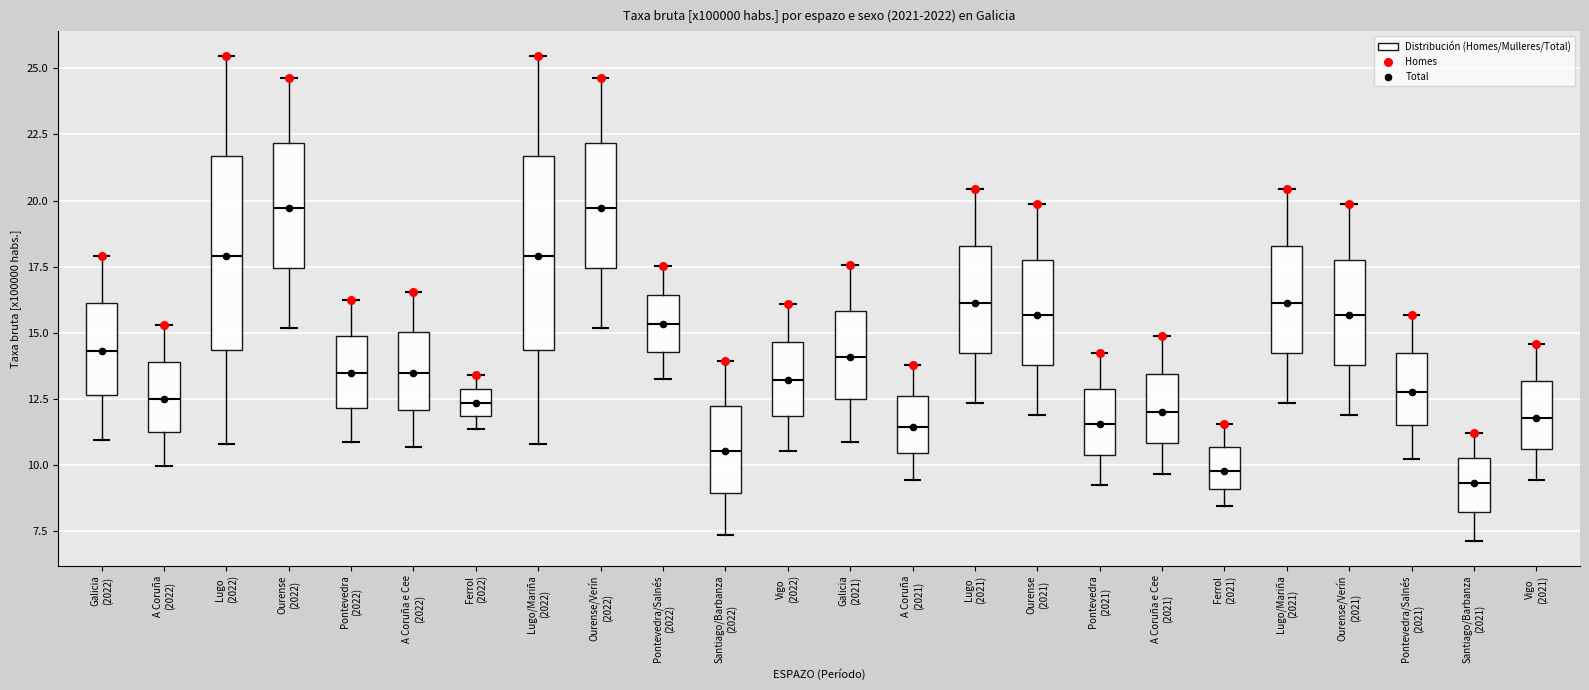

Reading left to right, transcribe this box plot: for each box, give where its median line is, the range the box spans, and where its two whiskers end, as read against the y-axis. The values are not printed on the chart, so give them approximately, as read against the axis.

Galicia (2022): median 14.5, box 12.5 to 16.0, whiskers 11.0 to 18.0
A Coruña (2022): median 12.5, box 11.0 to 14.0, whiskers 10.0 to 15.5
Lugo (2022): median 18.0, box 14.5 to 21.5, whiskers 11.0 to 25.5
Ourense (2022): median 19.5, box 17.5 to 22.0, whiskers 15.0 to 24.5
Pontevedra (2022): median 13.5, box 12.0 to 15.0, whiskers 11.0 to 16.5
A Coruña e Cee (2022): median 13.5, box 12.0 to 15.0, whiskers 10.5 to 16.5
Ferrol (2022): median 12.5, box 12.0 to 13.0, whiskers 11.5 to 13.5
Lugo/Mariña (2022): median 18.0, box 14.5 to 21.5, whiskers 11.0 to 25.5
Ourense/Verín (2022): median 19.5, box 17.5 to 22.0, whiskers 15.0 to 24.5
Pontevedra/Salnés (2022): median 15.5, box 14.5 to 16.5, whiskers 13.5 to 17.5
Santiago/Barbanza (2022): median 10.5, box 9.0 to 12.5, whiskers 7.5 to 14.0
Vigo (2022): median 13.0, box 12.0 to 14.5, whiskers 10.5 to 16.0
Galicia (2021): median 14.0, box 12.5 to 16.0, whiskers 11.0 to 17.5
A Coruña (2021): median 11.5, box 10.5 to 12.5, whiskers 9.5 to 14.0
Lugo (2021): median 16.0, box 14.0 to 18.5, whiskers 12.5 to 20.5
Ourense (2021): median 15.5, box 14.0 to 18.0, whiskers 12.0 to 20.0
Pontevedra (2021): median 11.5, box 10.5 to 13.0, whiskers 9.0 to 14.0
A Coruña e Cee (2021): median 12.0, box 11.0 to 13.5, whiskers 9.5 to 15.0
Ferrol (2021): median 10.0, box 9.0 to 10.5, whiskers 8.5 to 11.5
Lugo/Mariña (2021): median 16.0, box 14.0 to 18.5, whiskers 12.5 to 20.5
Ourense/Verín (2021): median 15.5, box 14.0 to 18.0, whiskers 12.0 to 20.0
Pontevedra/Salnés (2021): median 13.0, box 11.5 to 14.0, whiskers 10.0 to 15.5
Santiago/Barbanza (2021): median 9.5, box 8.0 to 10.5, whiskers 7.0 to 11.0
Vigo (2021): median 12.0, box 10.5 to 13.0, whiskers 9.5 to 14.5